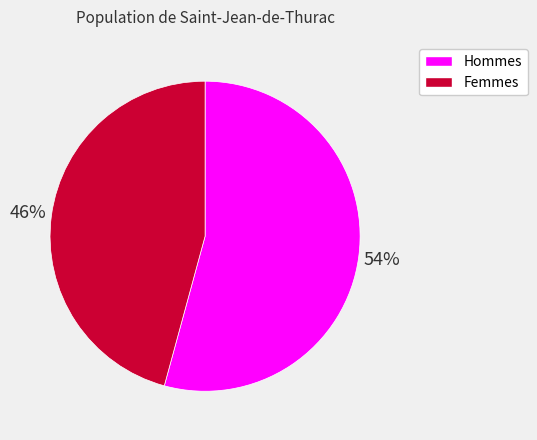

Between Hommes and Femmes, which is larger?

Hommes